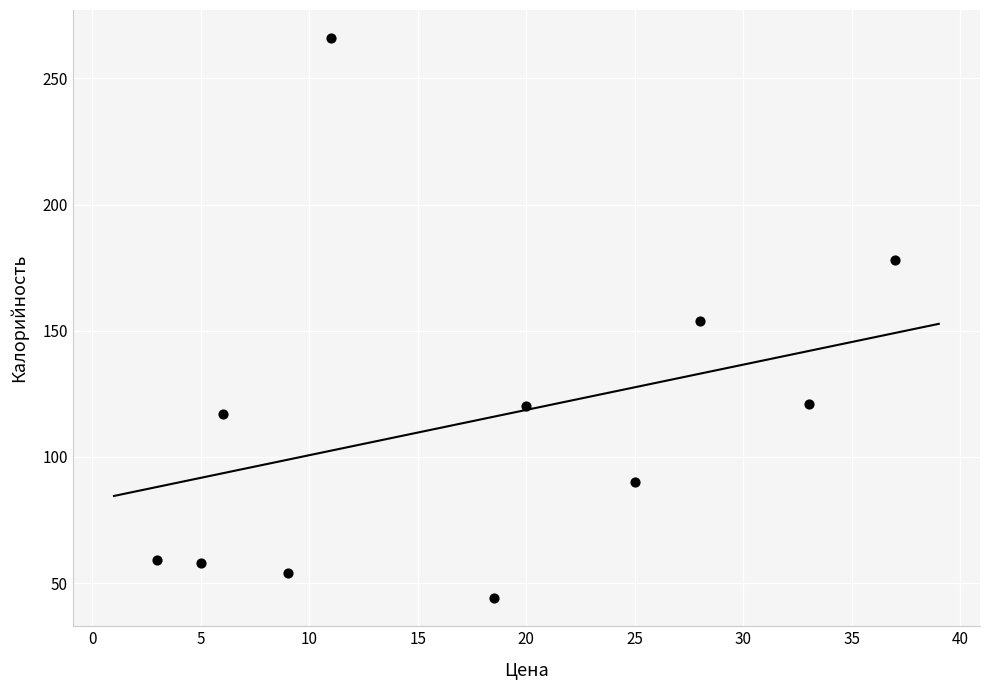

What is the average Y value?

115